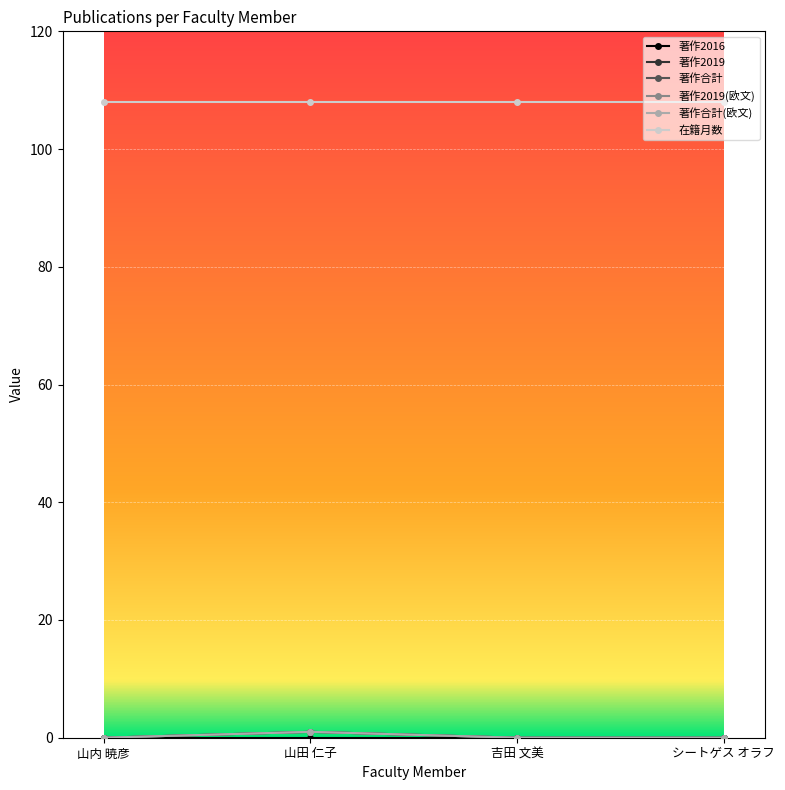

Does the chart have visible grid lines?

Yes